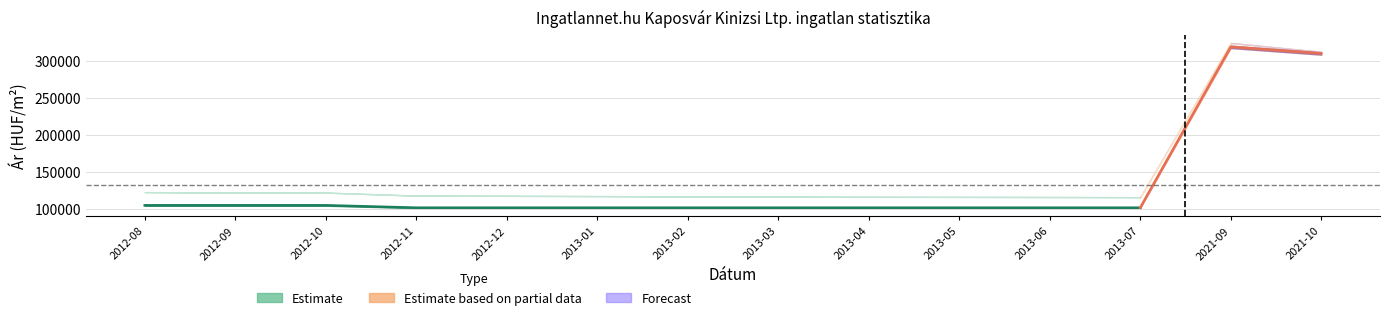

True or false: Átlagos négyzetméter ár and Szórás felső határ intersect in this chart.

False